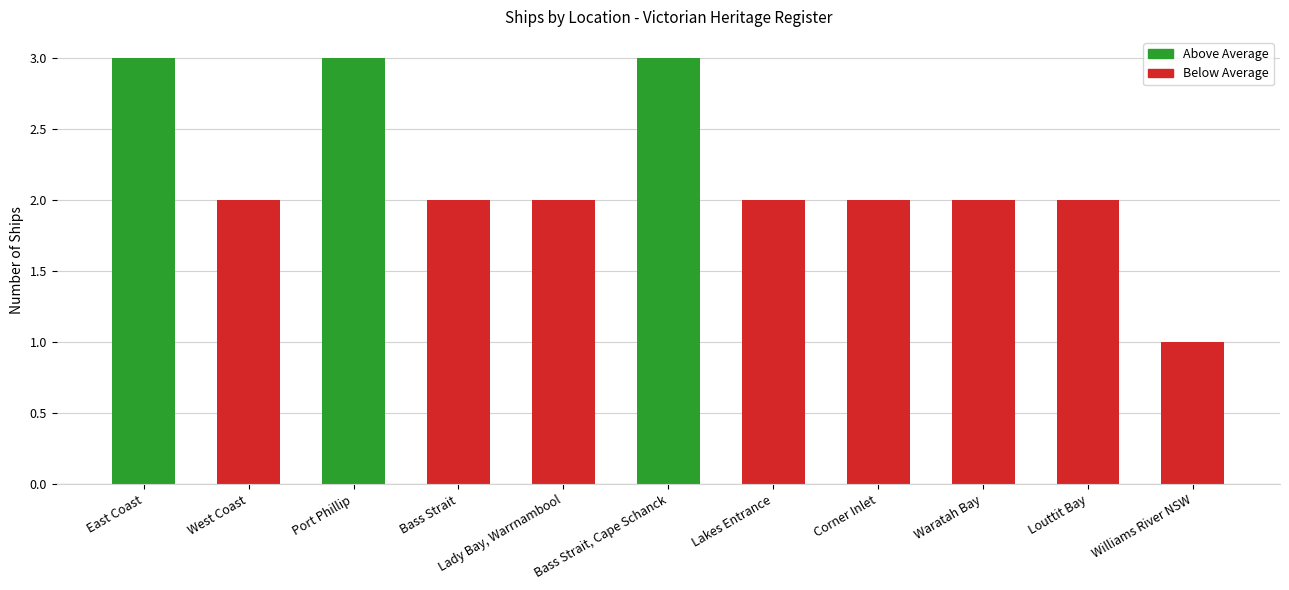

What is the average value?

2